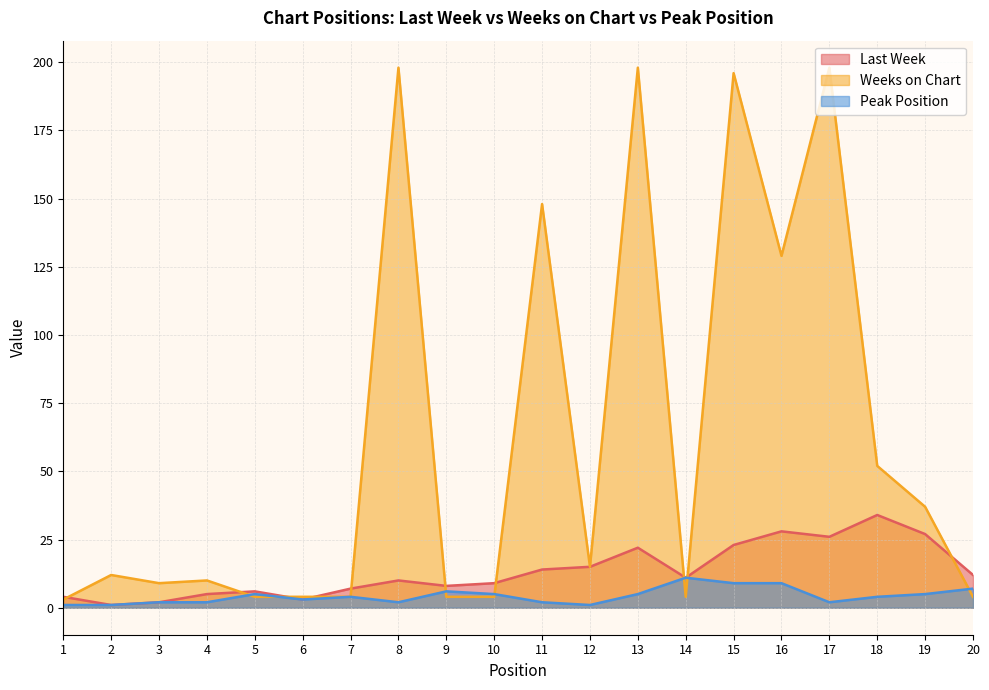

Reading right to left, extract all data points from this chart.

Last Week: 20=12	19=27	18=34	17=26	16=28	15=23	14=11	13=22	12=15	11=14	10=9	9=8	8=10	7=7	6=3	5=6	4=5	3=2	2=1	1=4
Weeks on Chart: 20=4	19=37	18=52	17=198	16=129	15=196	14=4	13=198	12=15	11=148	10=4	9=4	8=198	7=4	6=4	5=4	4=10	3=9	2=12	1=3
Peak Position: 20=7	19=5	18=4	17=2	16=9	15=9	14=11	13=5	12=1	11=2	10=5	9=6	8=2	7=4	6=3	5=5	4=2	3=2	2=1	1=1